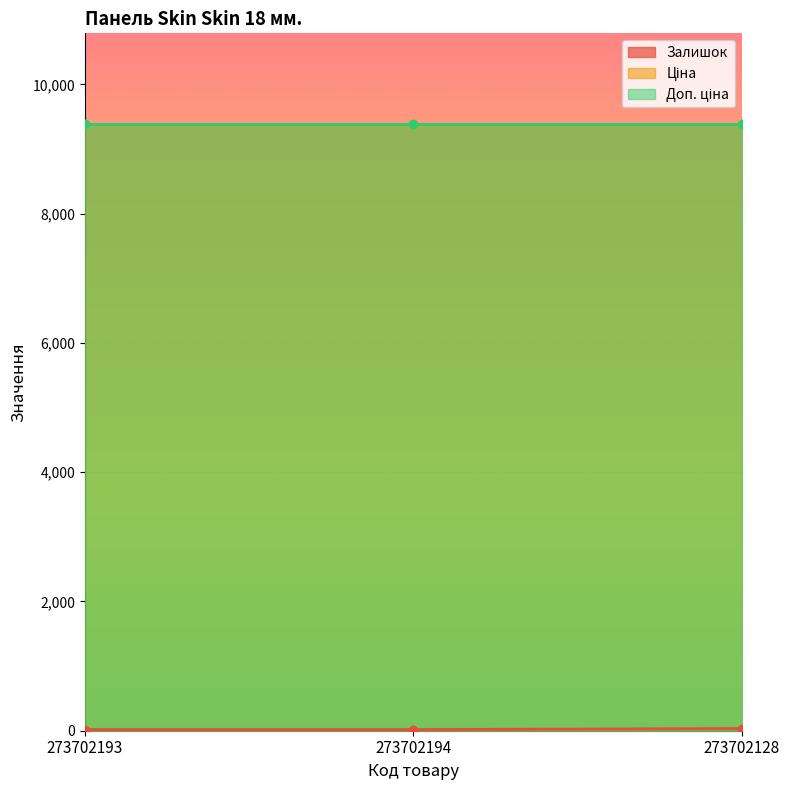

What is the sum of the Ціна values at 273702193 and 273702194?

18767.9